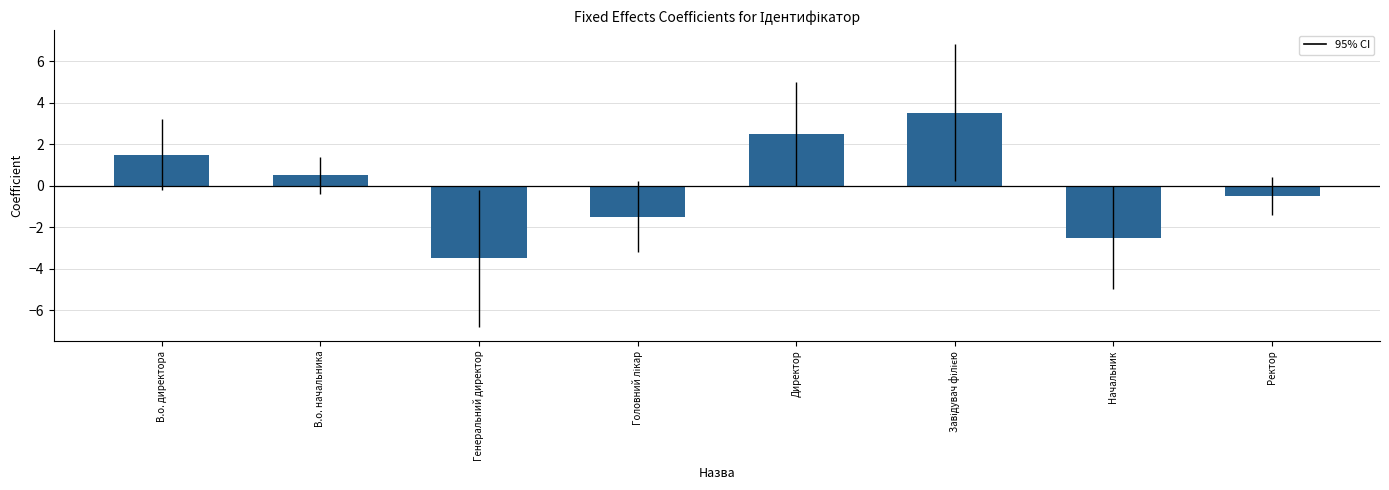

What is the label of the 3rd bar from the left?

Генеральний директор